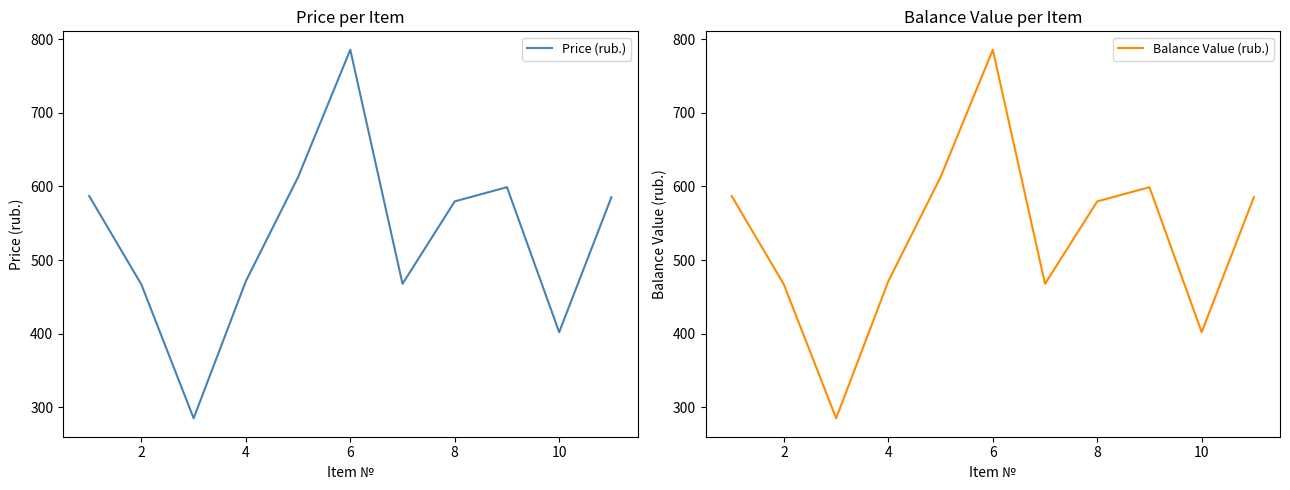

What is the minimum value for Price (rub.)?

285.0